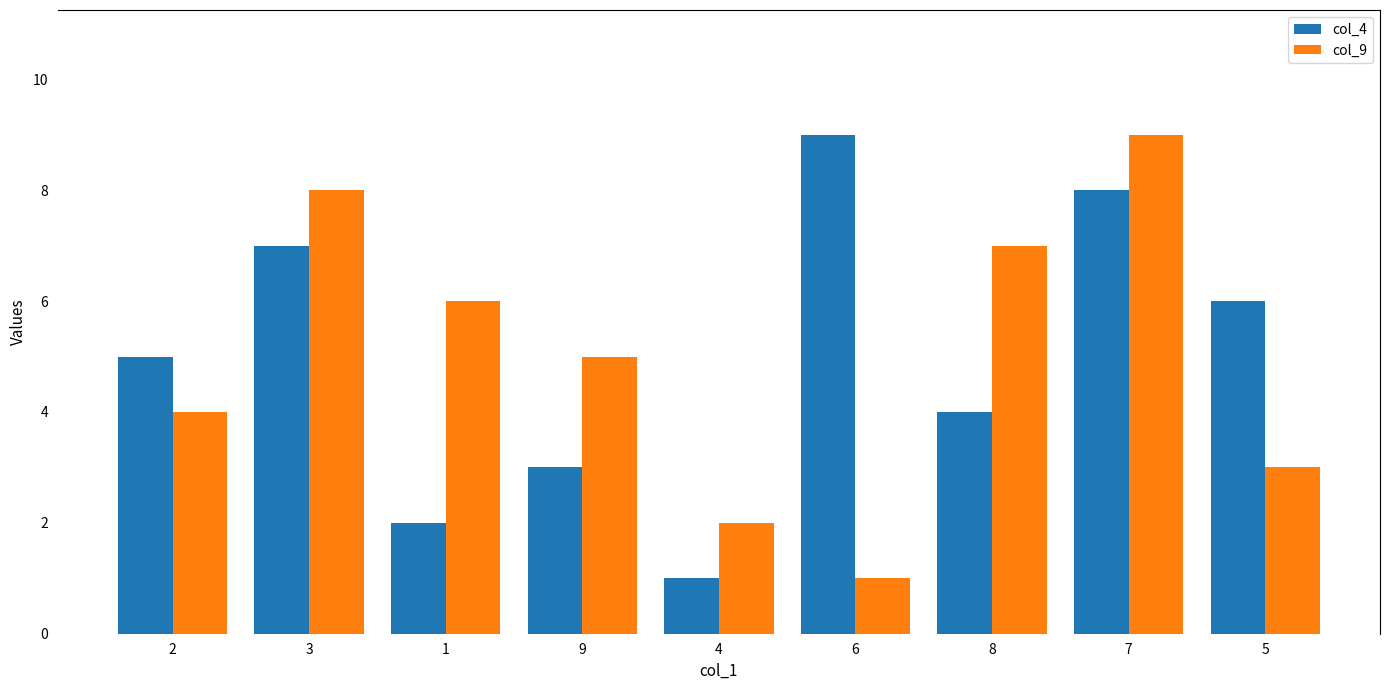

Rank the categories by col_9 value from lowest to highest.

6, 4, 5, 2, 9, 1, 8, 3, 7